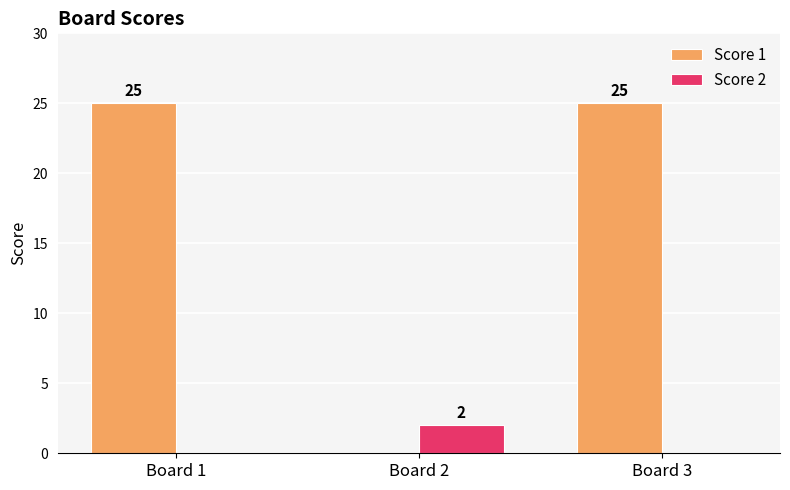

How many Score 1 values are between 0 and 25?

3